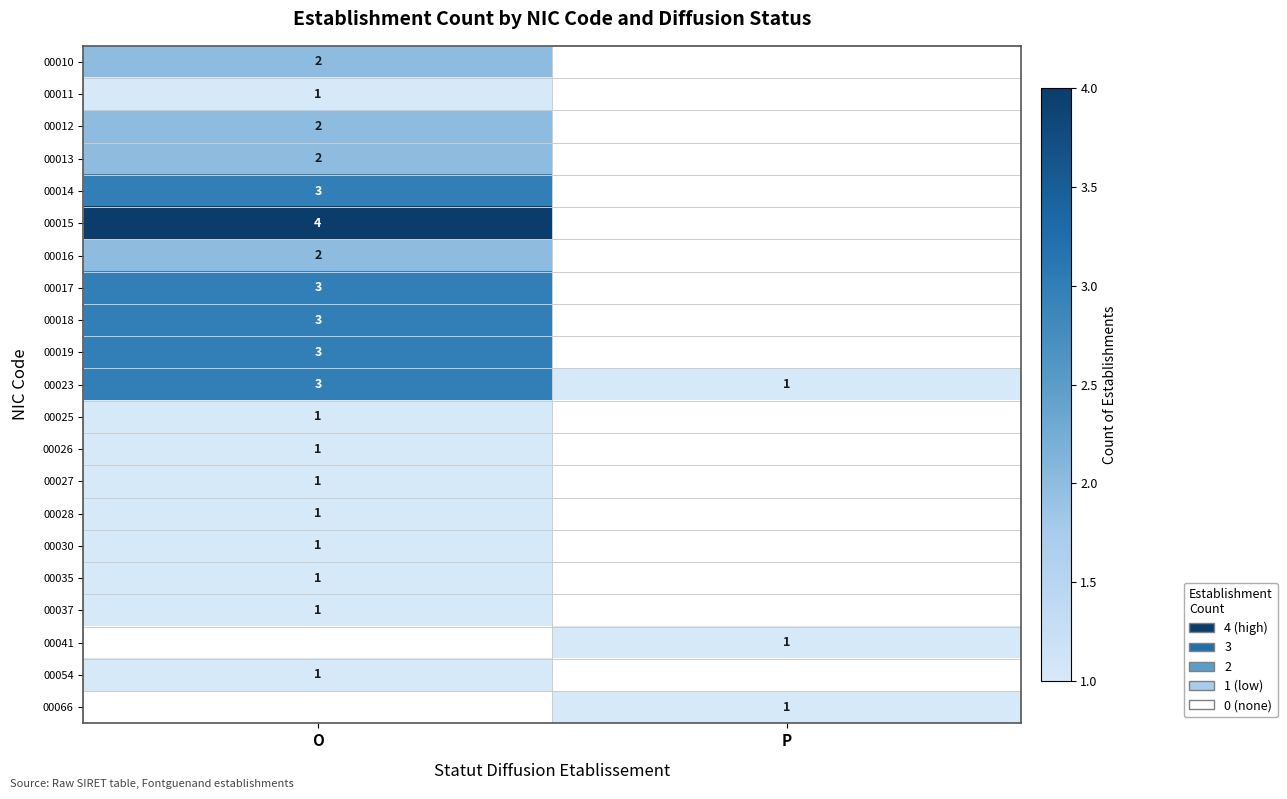

Rank the categories by 00023 value from highest to lowest.

O, P